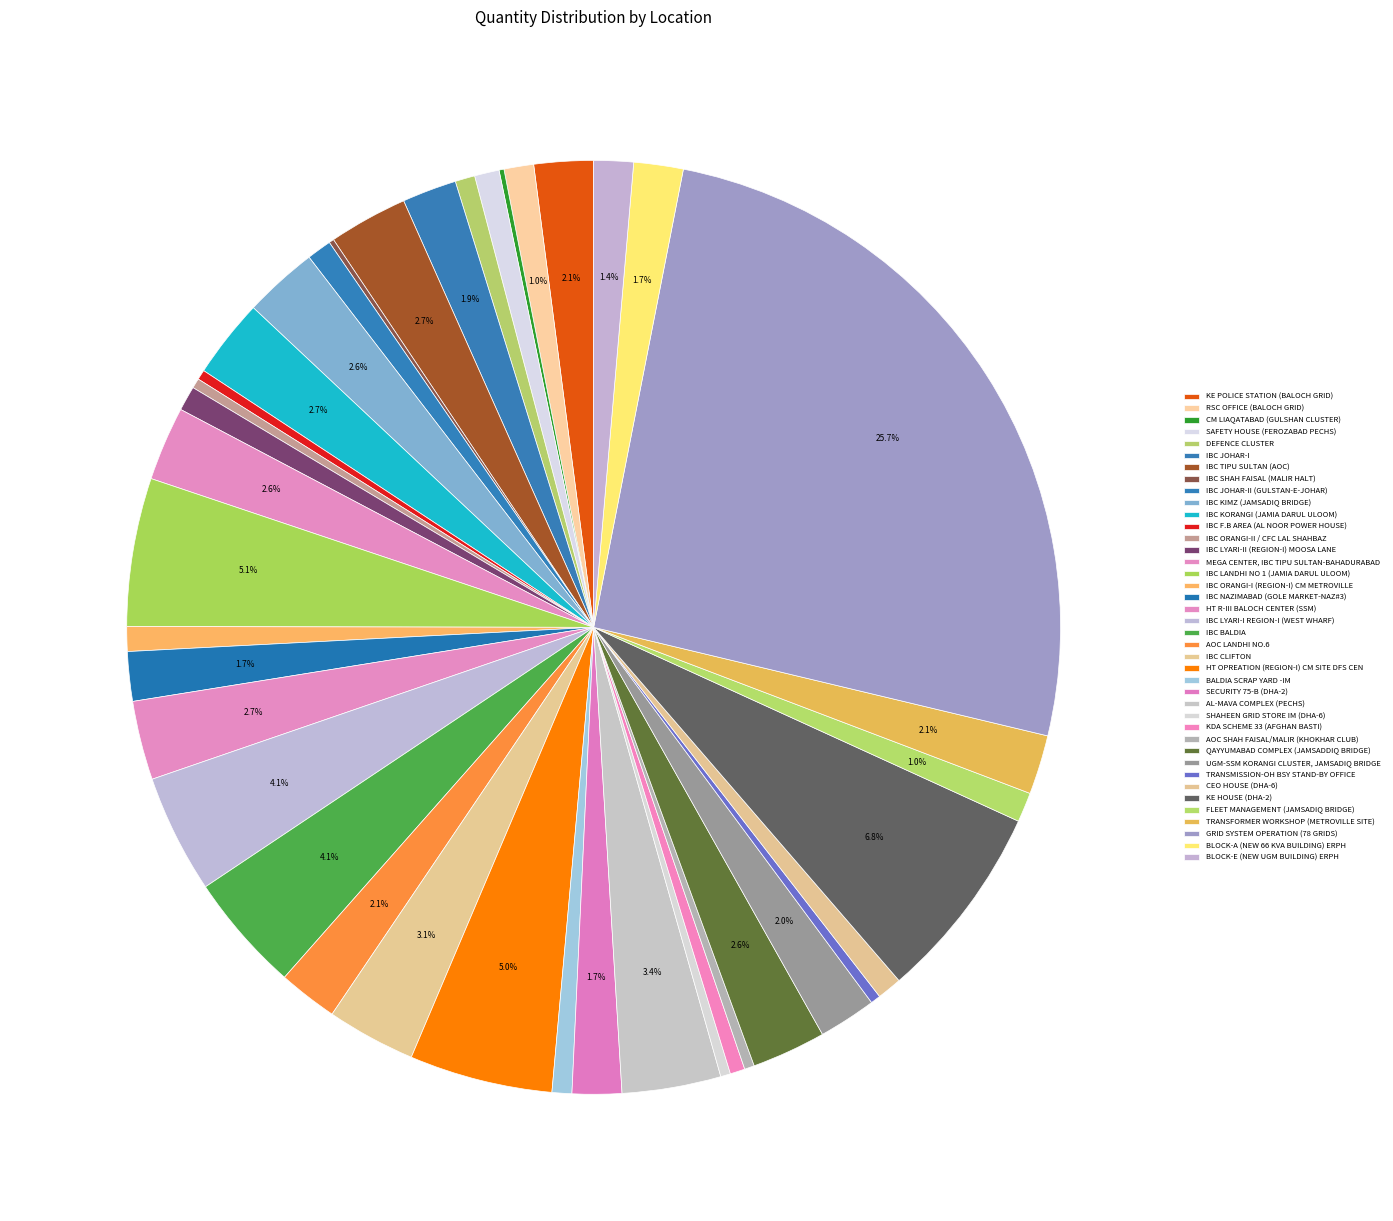

Which category has the smallest portion of the pie?

CM LIAQATABAD (GULSHAN CLUSTER)